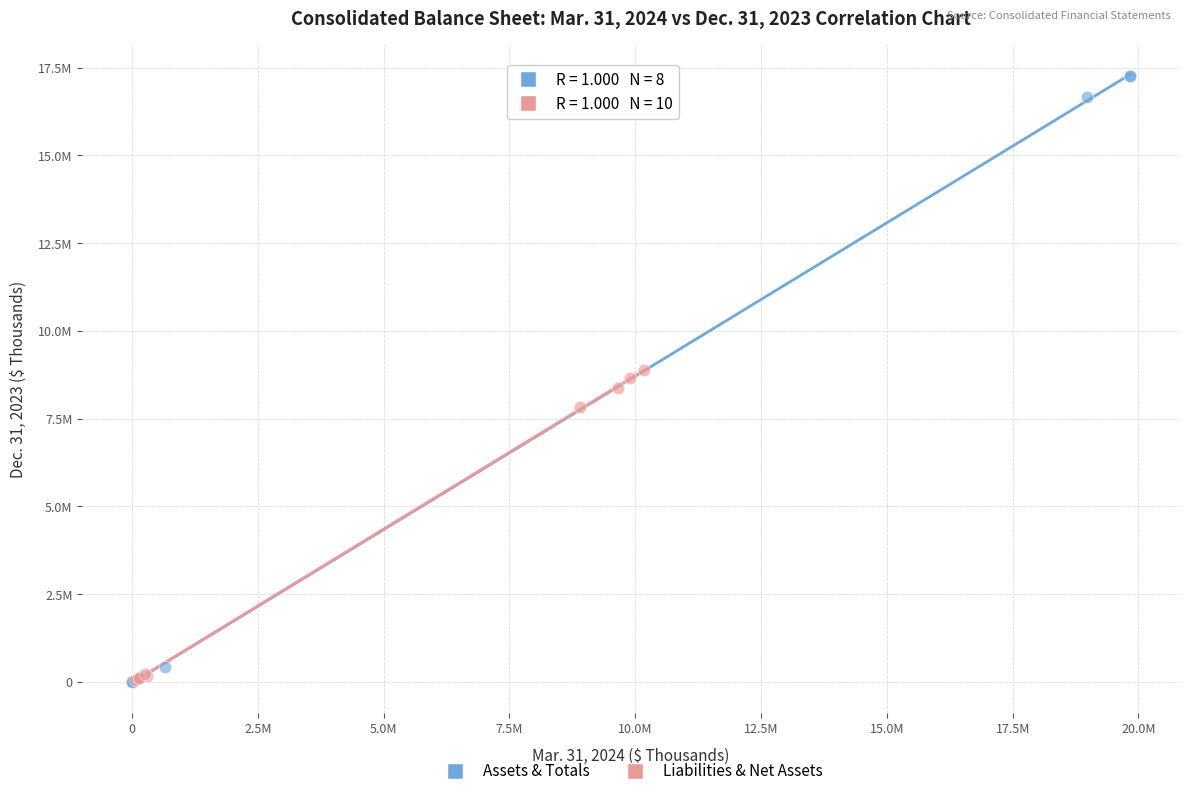

Which series has the largest Y range (max minus min)?

Assets & Totals